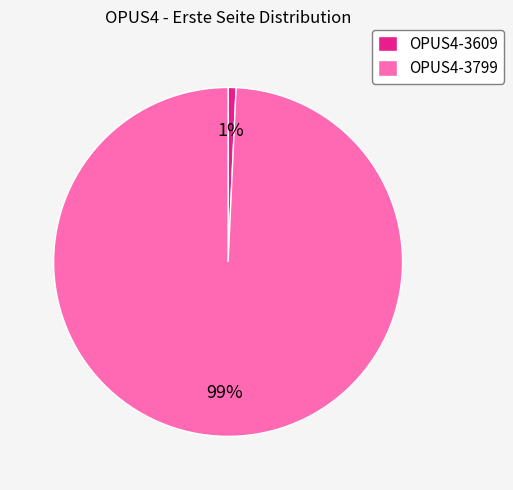

To the nearest percent, what is the combined percentage of OPUS4-3799 and OPUS4-3609?

100%